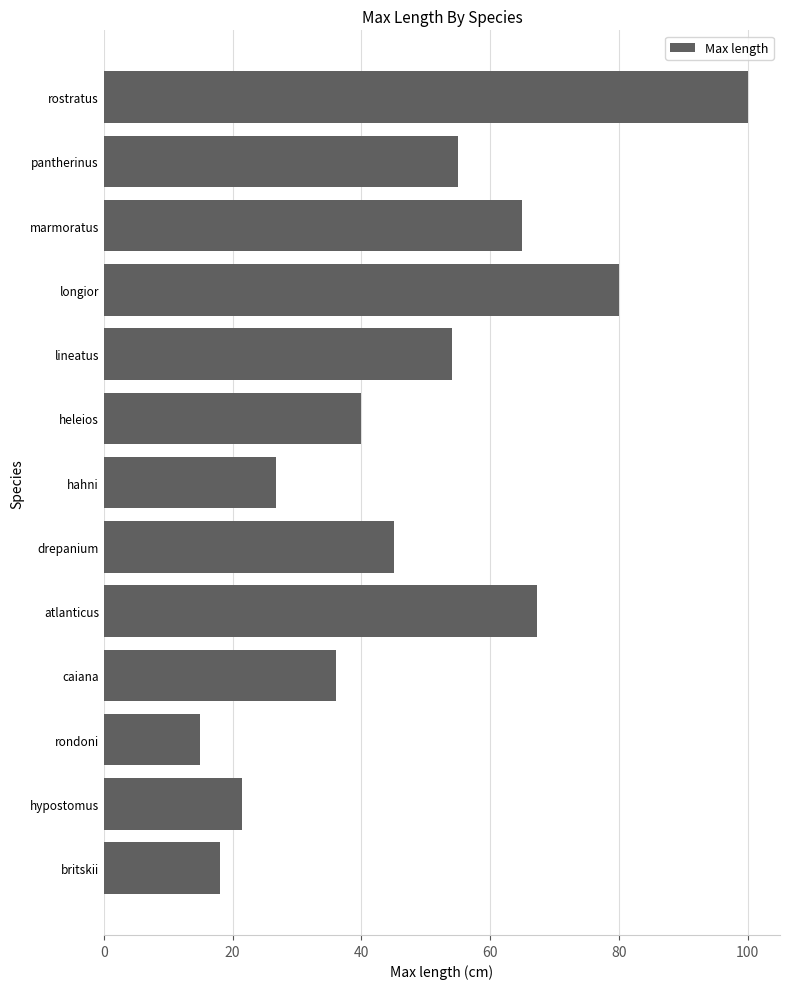

Reading bottom to top, extract all data points from this chart.

britskii=18.0	hypostomus=21.5	rondoni=15.0	caiana=36.0	atlanticus=67.3	drepanium=45.0	hahni=26.7	heleios=40.0	lineatus=54.0	longior=80.0	marmoratus=65.0	pantherinus=55.0	rostratus=100.0